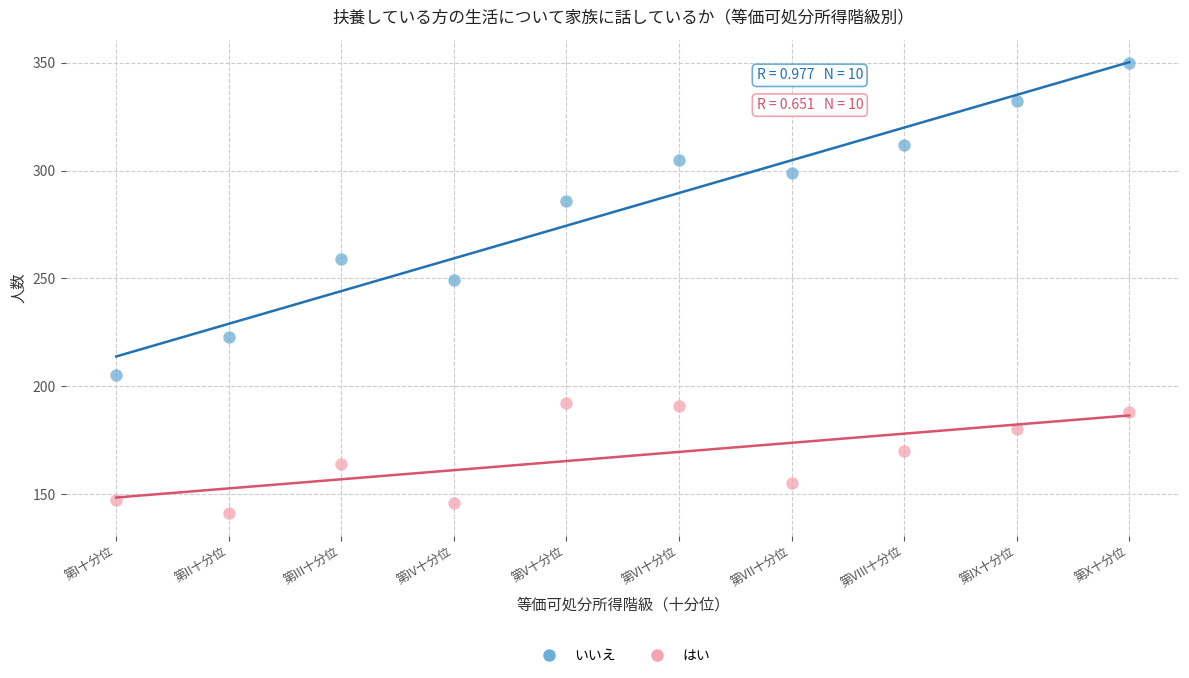

In the いいえ series, what Y value is closest to 277?

286